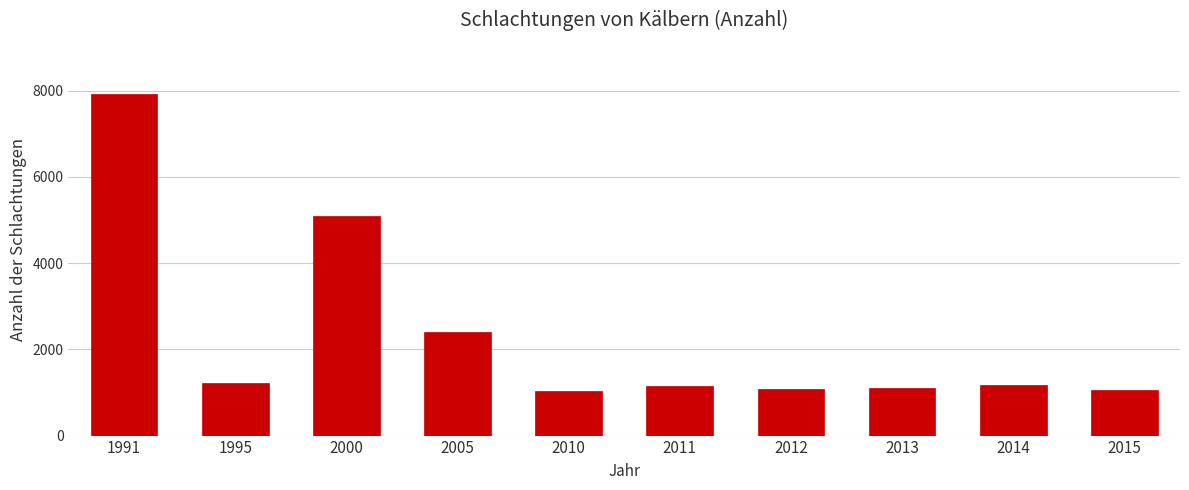

What is the difference between the maximum and minimum values?

6889